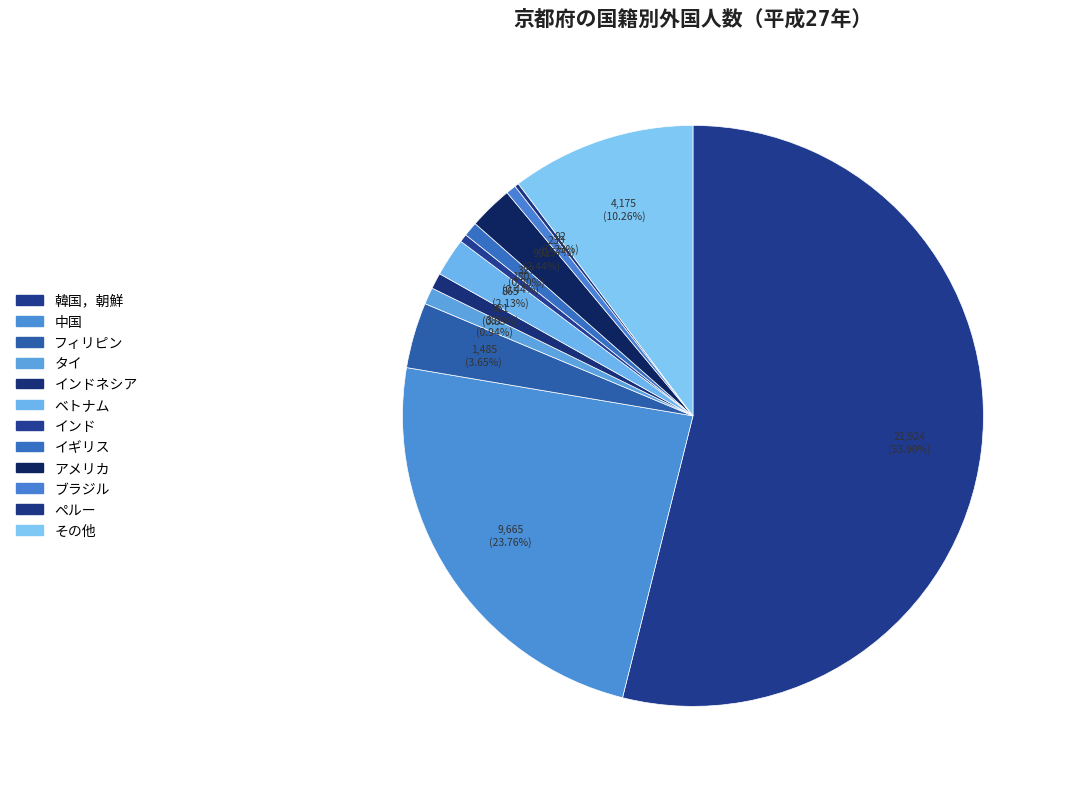

What percentage is NOT represented by ブラジル?

99.4%